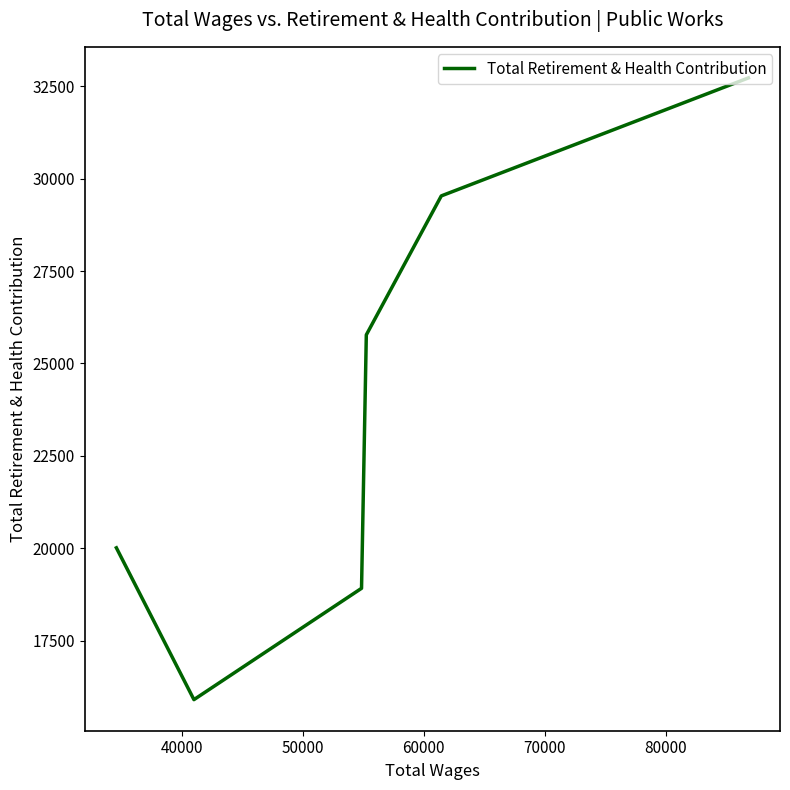

How many values are below 25775?

3